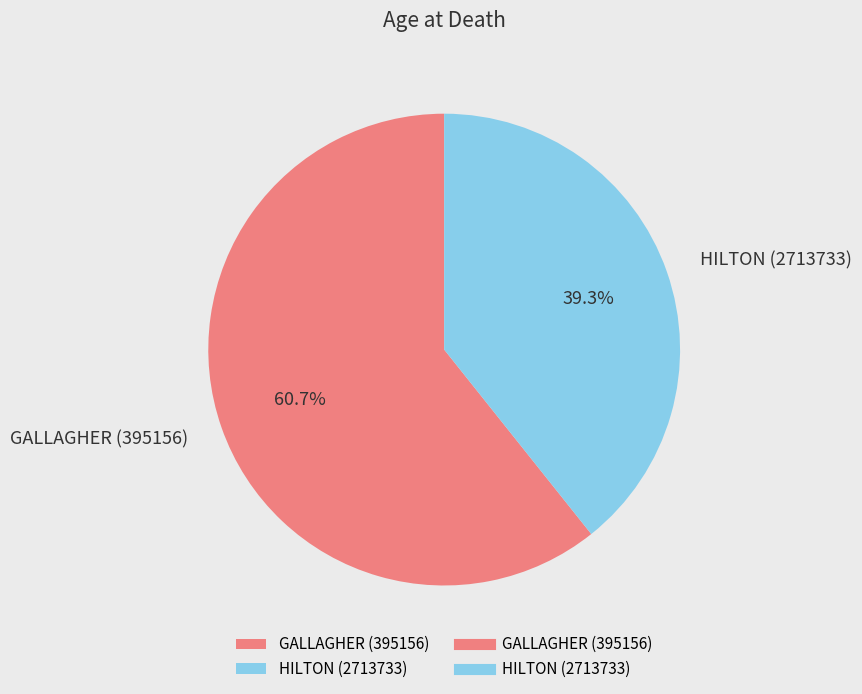

The GALLAGHER (395156) slice represents 68% of the pie. True or false?

False